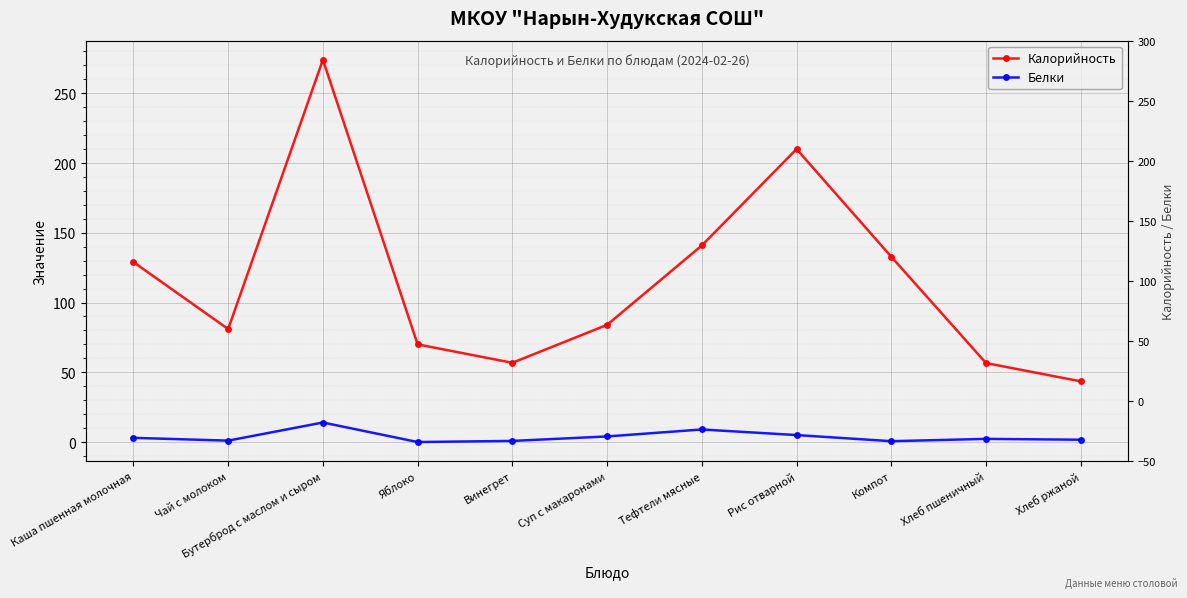

What is the minimum value for Калорийность?

43.5